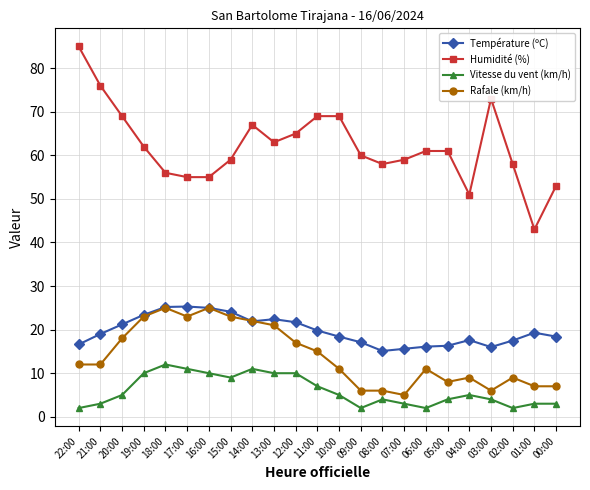

Which series has the largest range (max minus min)?

Humidité (%)